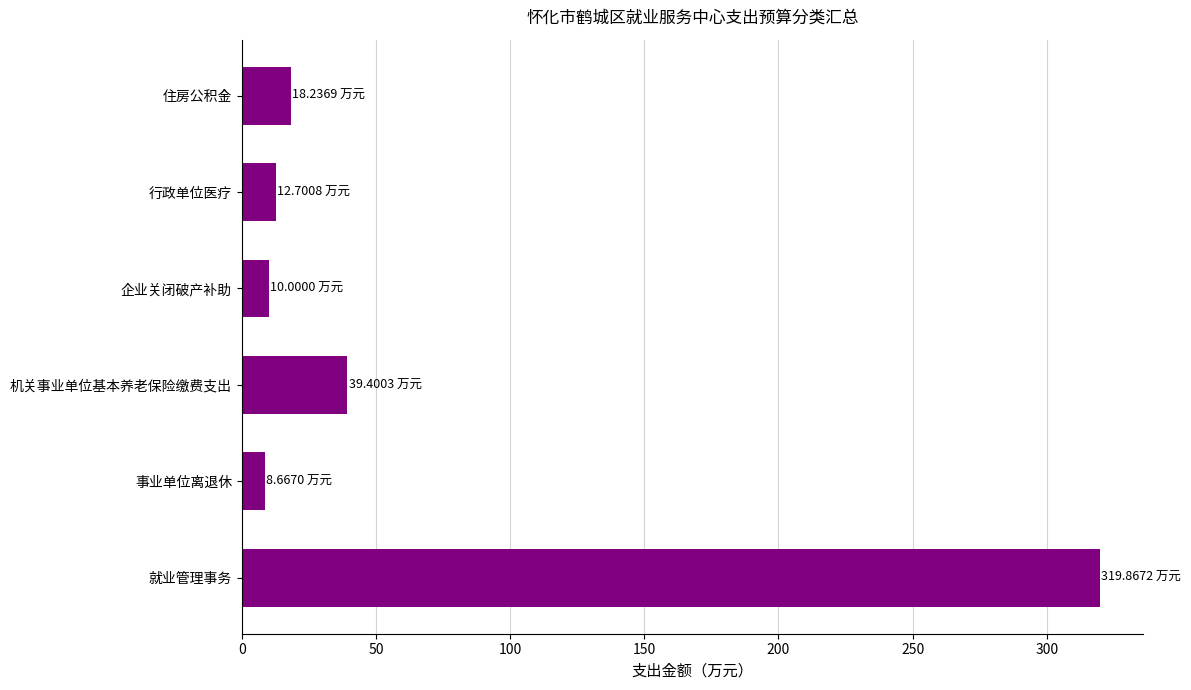

At which category does the chart reach its peak across all series?

就业管理事务